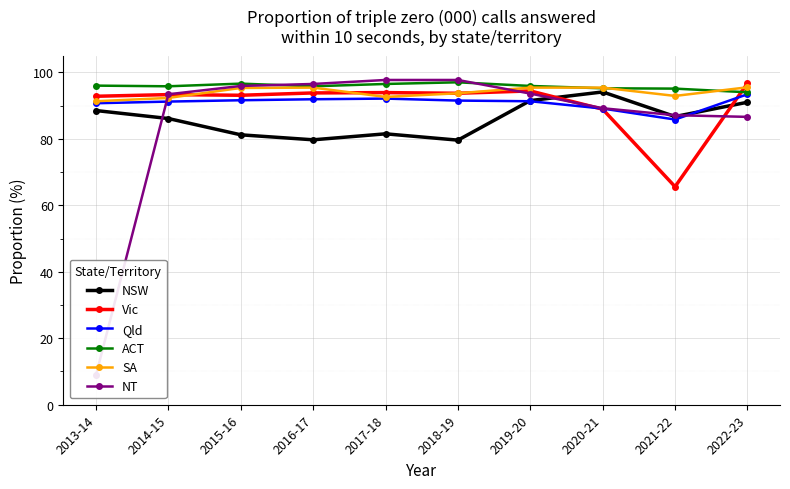

Is it true that NSW equals 32.6 at 2014-15?

False